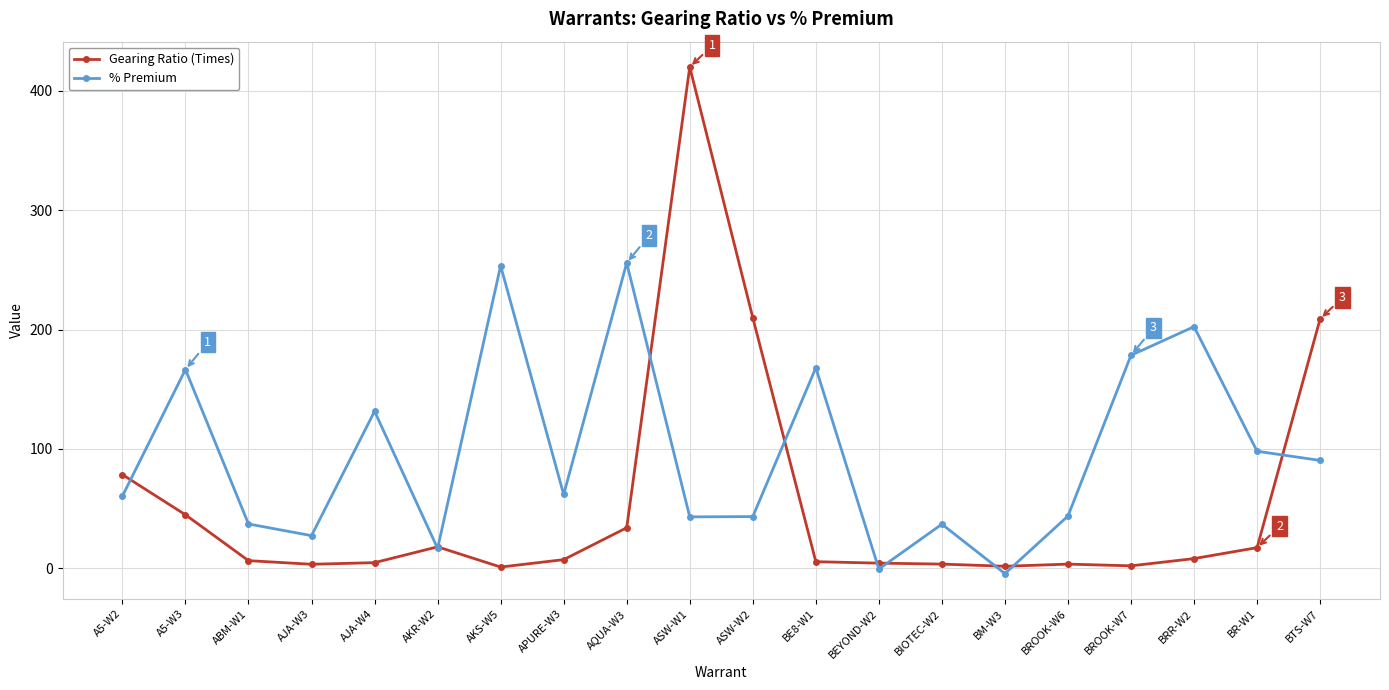

Where is % Premium nearest to the value 125?

AJA-W4